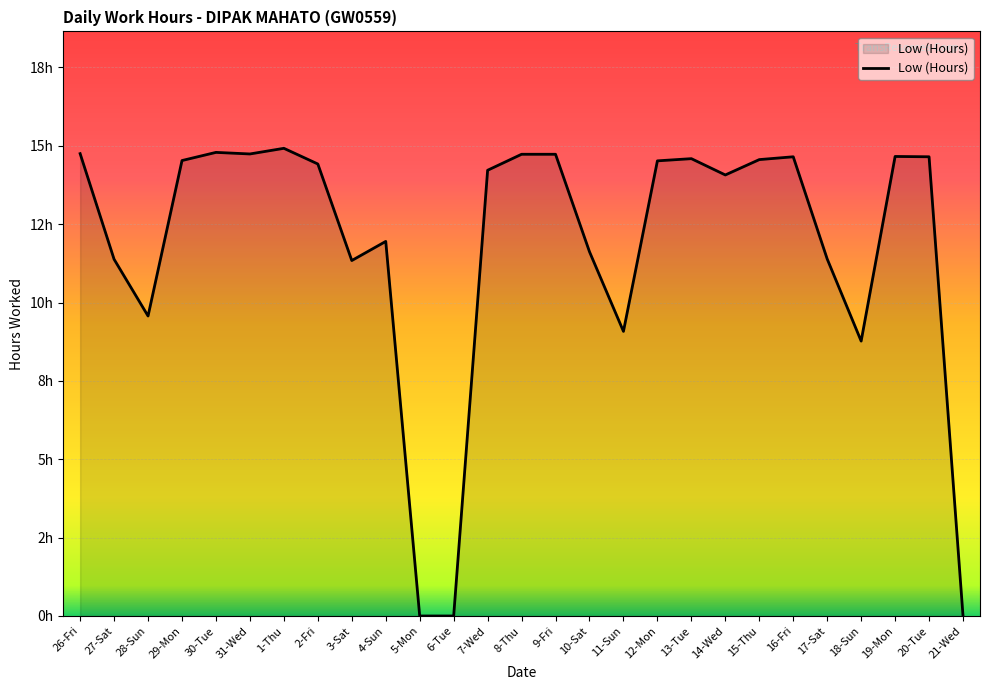

Which category has the lowest value across all series?

5-Mon